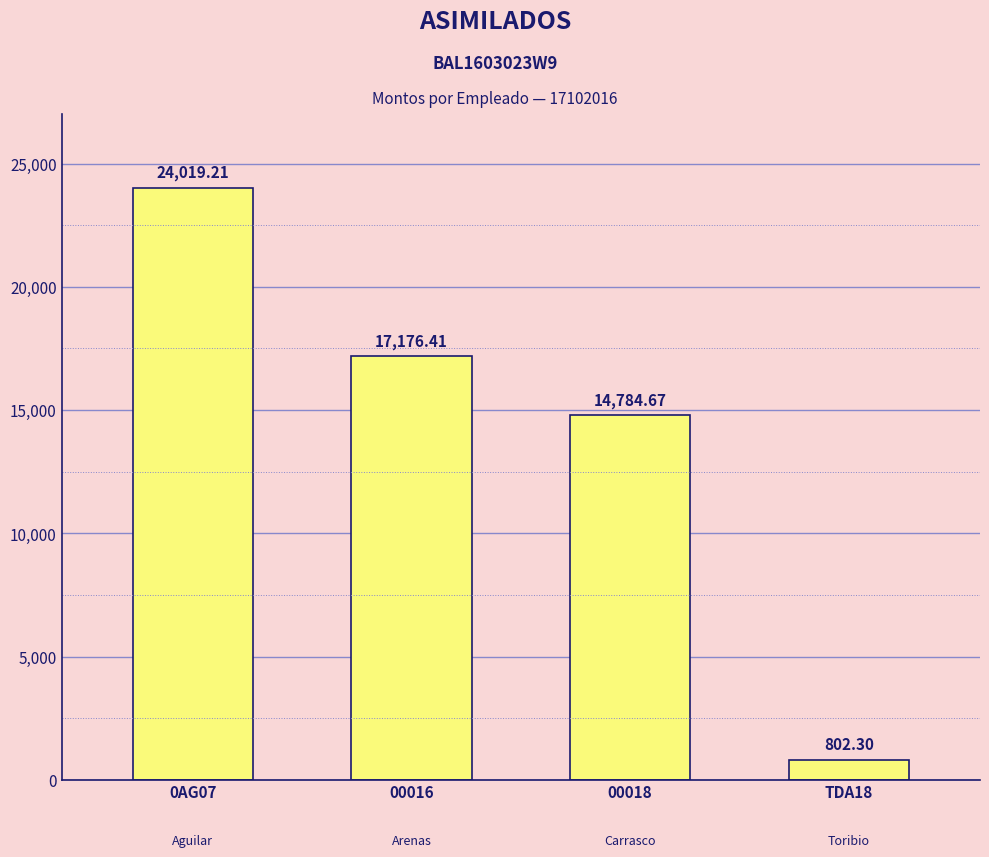

What is the sum of all values?

56782.6